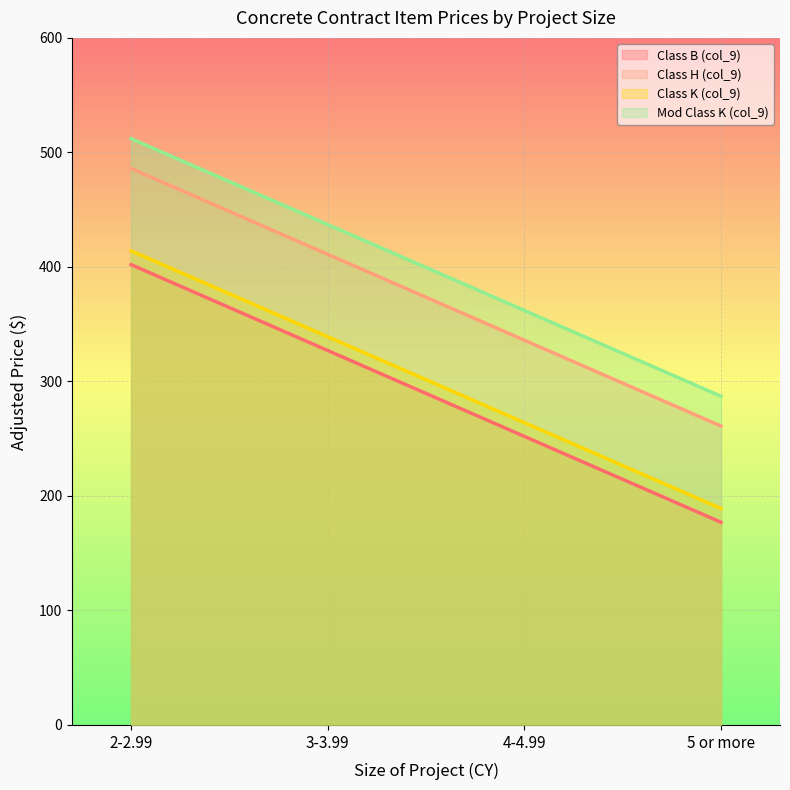

What are all the series names shown in the legend?

Class B (col_9), Class H (col_9), Class K (col_9), Mod Class K (col_9)